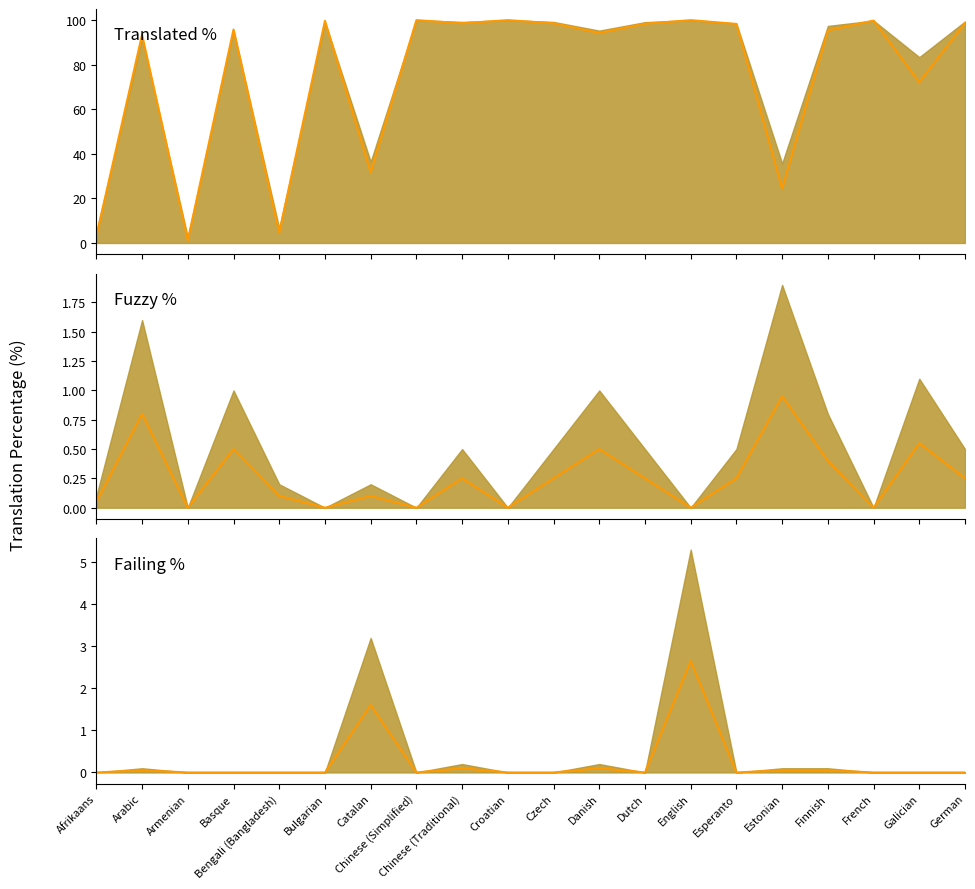

Reading right to left, extract all data points from this chart.

Translated % median: German=98.7	Galician=72.1	French=99.8	Finnish=95.4	Estonian=24.4	Esperanto=98.3	English=100.0	Dutch=98.4	Danish=94.3	Czech=98.6	Croatian=100.0	Chinese (Traditional)=98.6	Chinese (Simplified)=100.0	Catalan=31.7	Bulgarian=99.7	Bengali (Bangladesh)=4.6	Basque=95.8	Armenian=1.2	Arabic=93.5	Afrikaans=3.1
Fuzzy % median: German=0.2	Galician=0.6	French=0.0	Finnish=0.4	Estonian=0.9	Esperanto=0.2	English=0.0	Dutch=0.2	Danish=0.5	Czech=0.2	Croatian=0.0	Chinese (Traditional)=0.2	Chinese (Simplified)=0.0	Catalan=0.1	Bulgarian=0.0	Bengali (Bangladesh)=0.1	Basque=0.5	Armenian=0.0	Arabic=0.8	Afrikaans=0.1
Failing % median: German=0.0	Galician=0.0	French=0.0	Finnish=0.1	Estonian=0.1	Esperanto=0.0	English=2.6	Dutch=0.0	Danish=0.1	Czech=0.0	Croatian=0.0	Chinese (Traditional)=0.1	Chinese (Simplified)=0.0	Catalan=1.6	Bulgarian=0.0	Bengali (Bangladesh)=0.0	Basque=0.0	Armenian=0.0	Arabic=0.1	Afrikaans=0.0